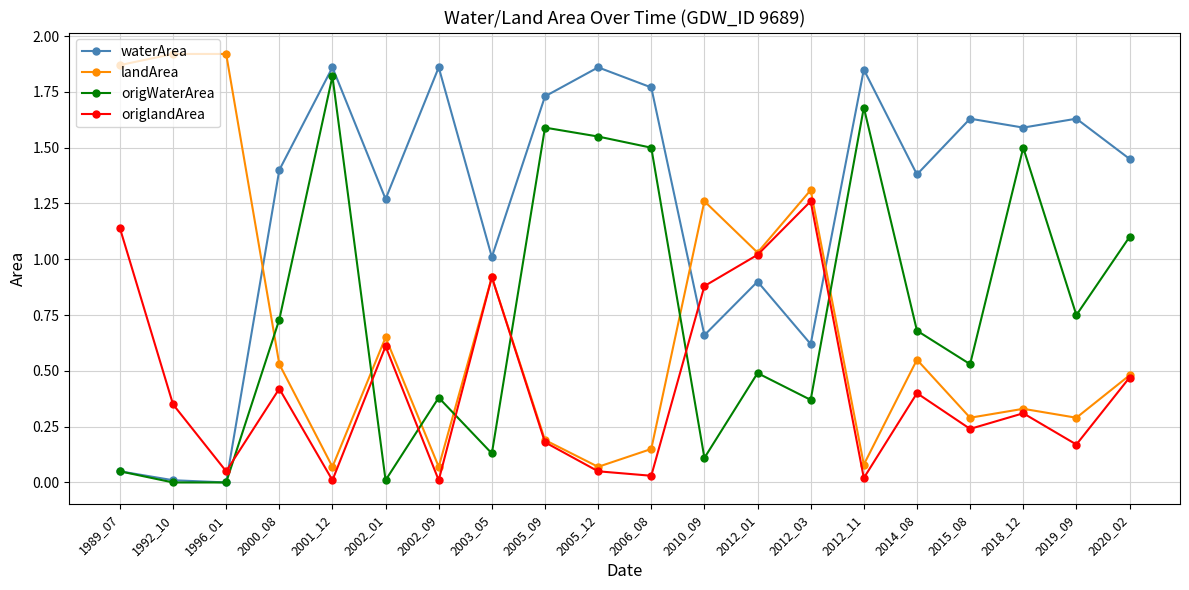

What are all the series names shown in the legend?

waterArea, landArea, origWaterArea, origlandArea